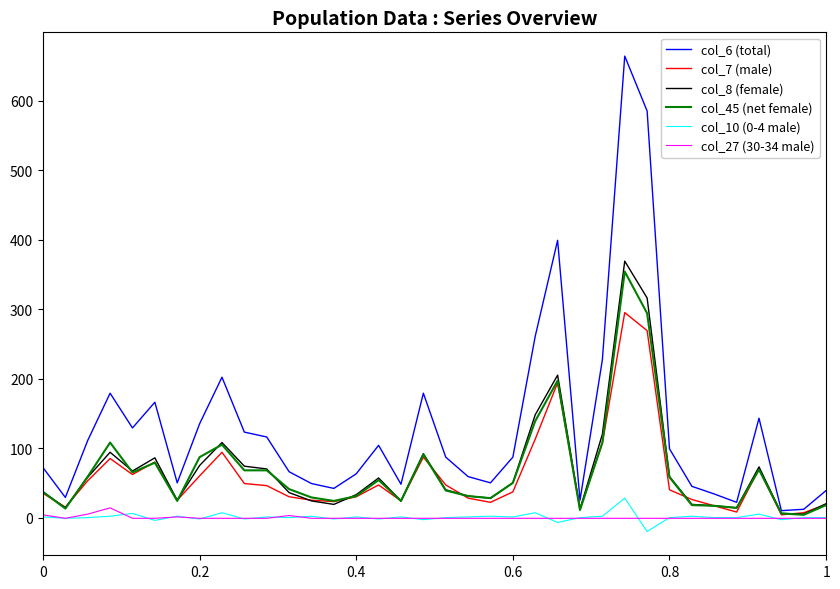

Which series has the largest total across all categories?

col_6 (total)